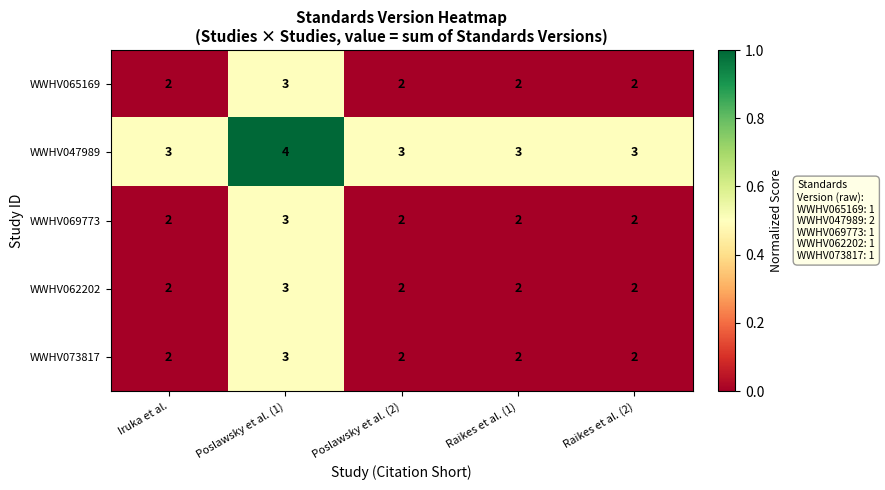

At how many categories does at least one series exceed 2?

5